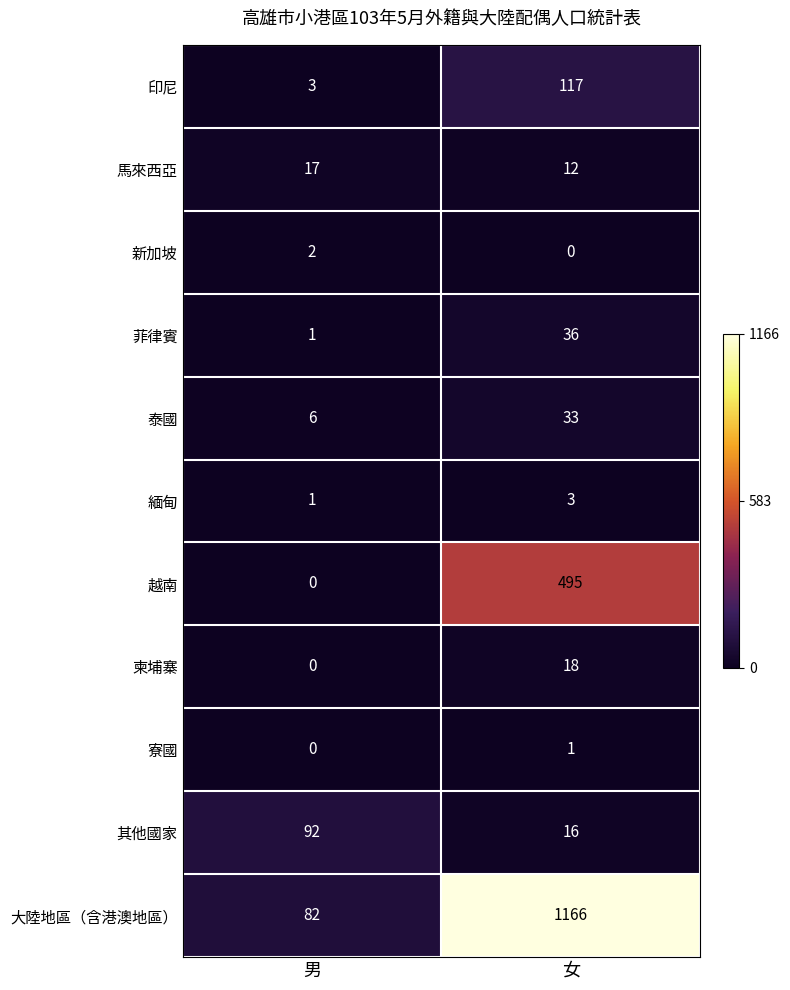

Reading left to right, extract all data points from this chart.

印尼: 3	117
馬來西亞: 17	12
新加坡: 2	0
菲律賓: 1	36
泰國: 6	33
緬甸: 1	3
越南: 0	495
柬埔寨: 0	18
寮國: 0	1
其他國家: 92	16
大陸地區（含港澳地區）: 82	1166